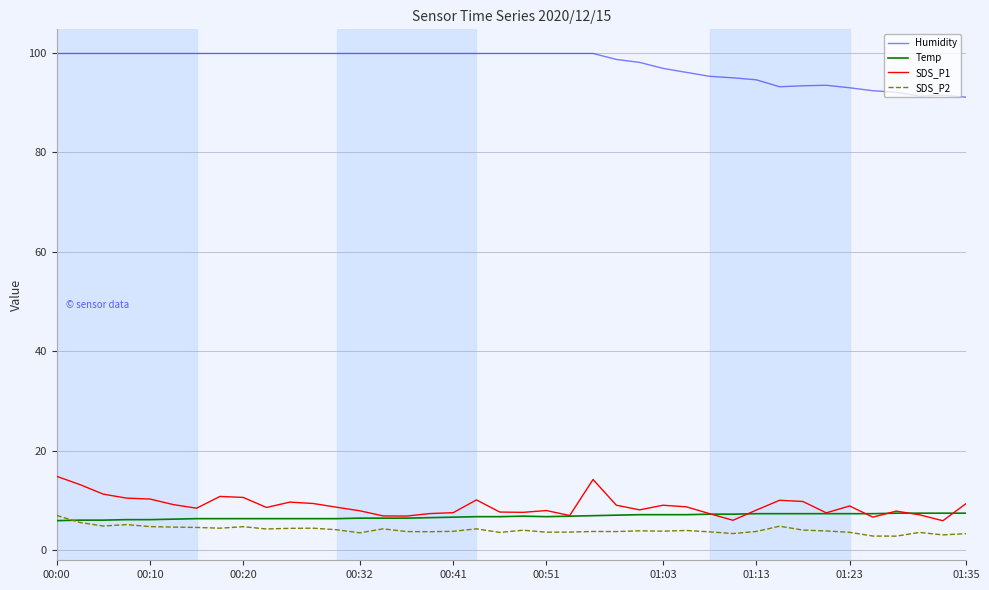

True or false: SDS_P2 and SDS_P1 cross at least once.

False